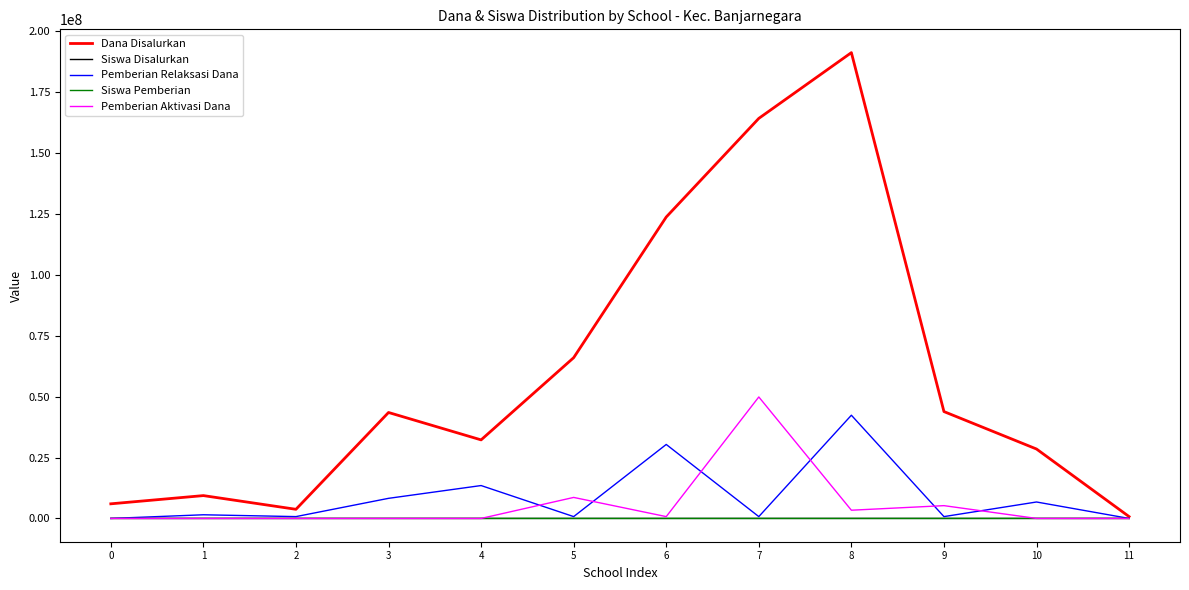

The Siswa Disalurkan series shows 8 at 0. True or false?

True